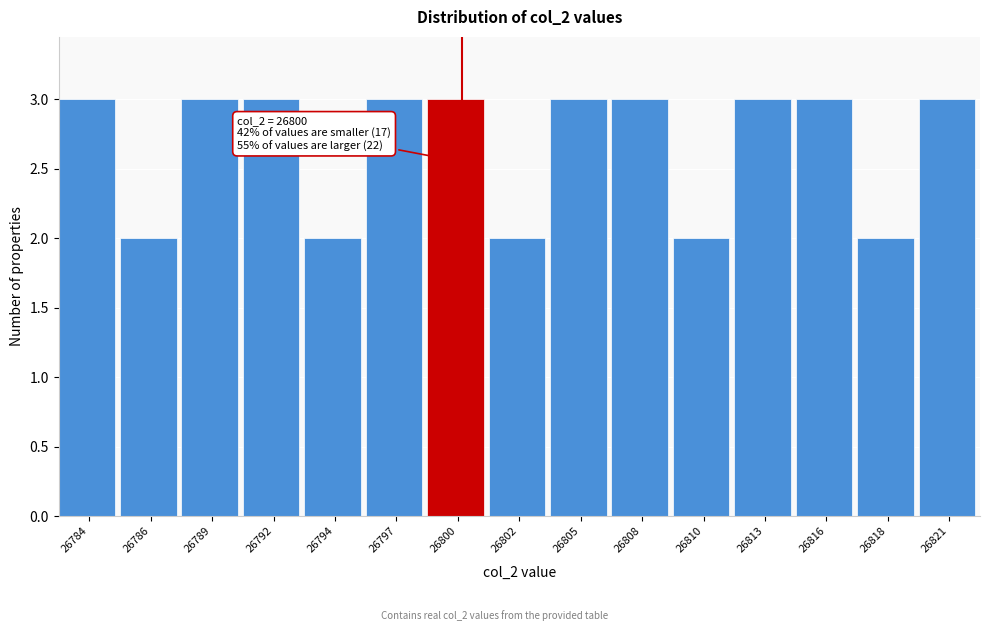

Reading right to left, list all the values displayed in this chart.

26821=3	26818=2	26816=3	26813=3	26810=2	26808=3	26805=3	26802=2	26800=3	26797=3	26794=2	26792=3	26789=3	26786=2	26784=3